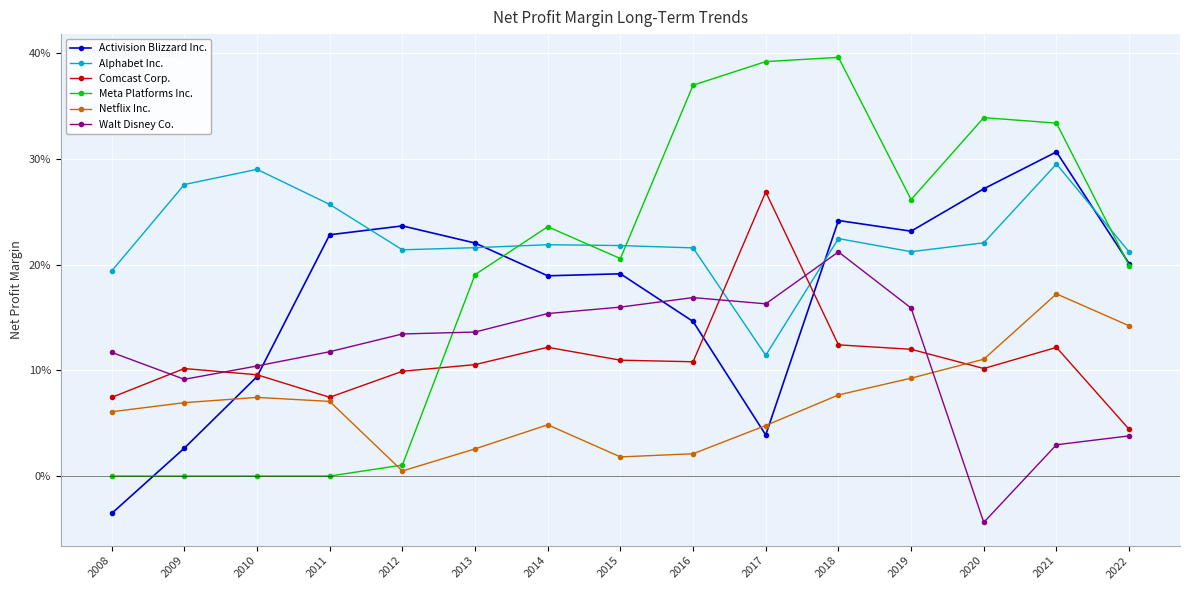

The value of Meta Platforms Inc. at 2009 is 0.0. True or false?

True